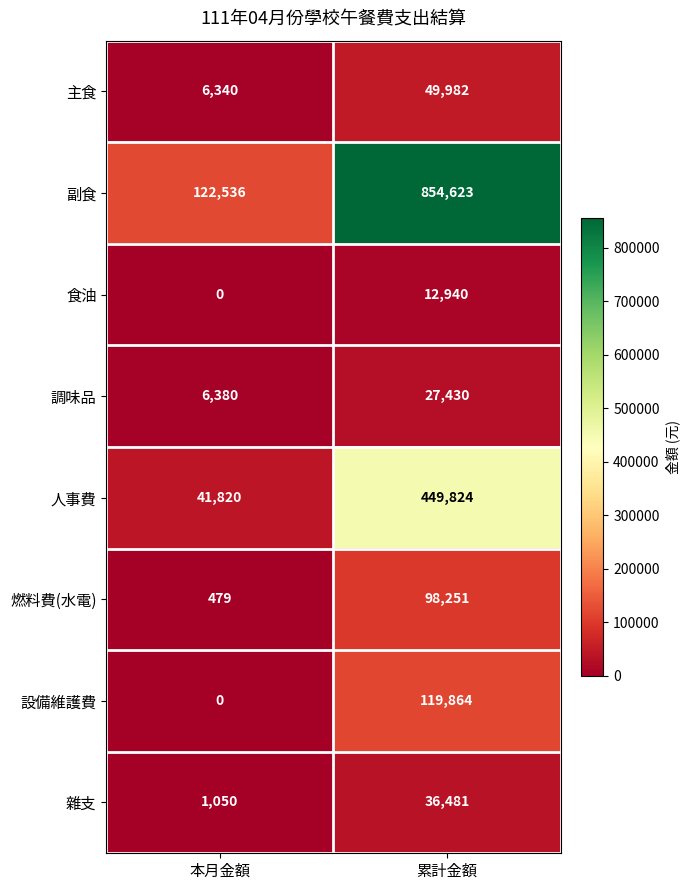

Is it true that 設備維護費 equals 119864 at 累計金額?

True